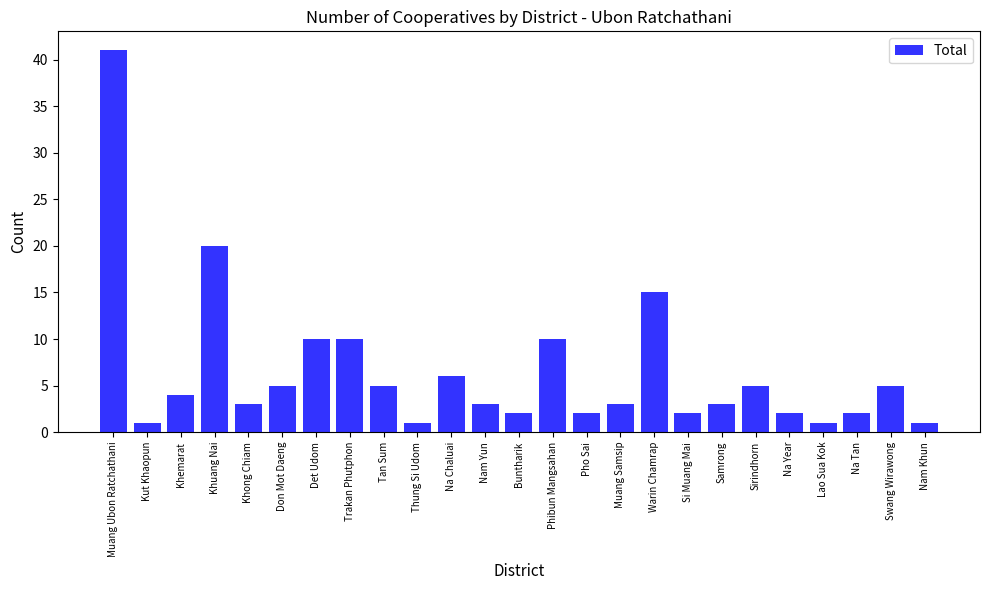

At which label does the data first exceed 3?

Muang Ubon Ratchathani